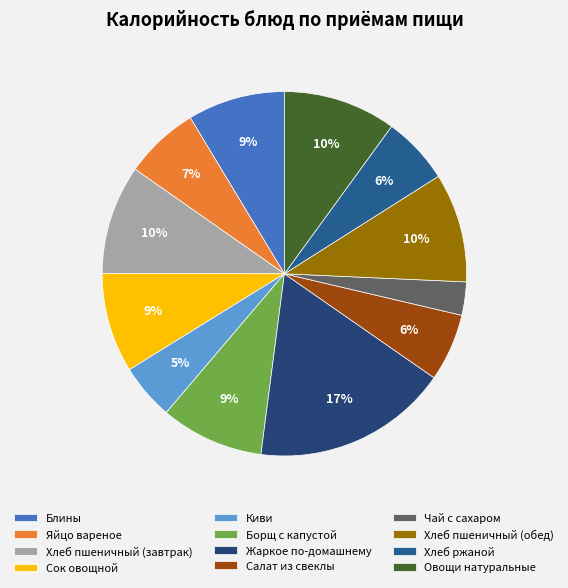

To the nearest percent, what percentage of the pie is Блины?

9%